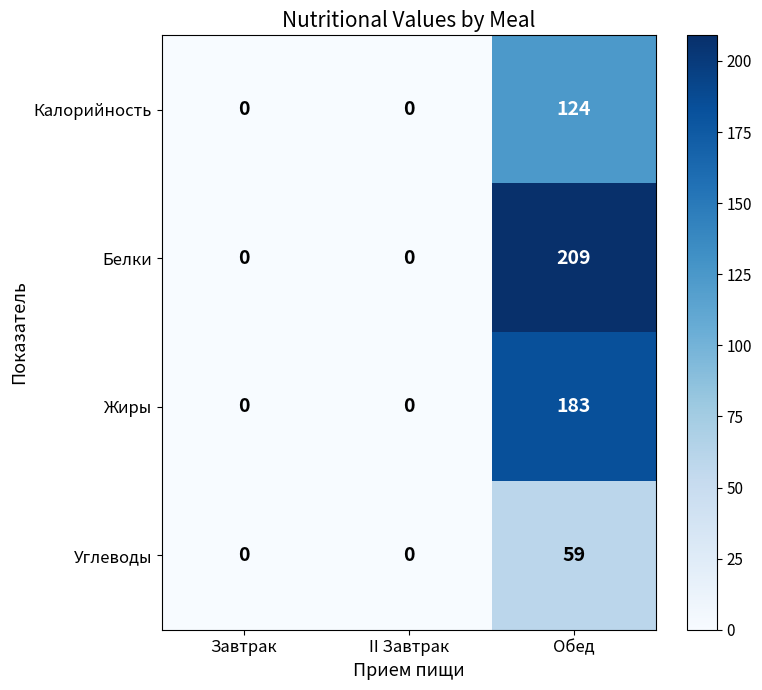

Rank the series by their maximum value, from highest to lowest.

Белки, Жиры, Калорийность, Углеводы